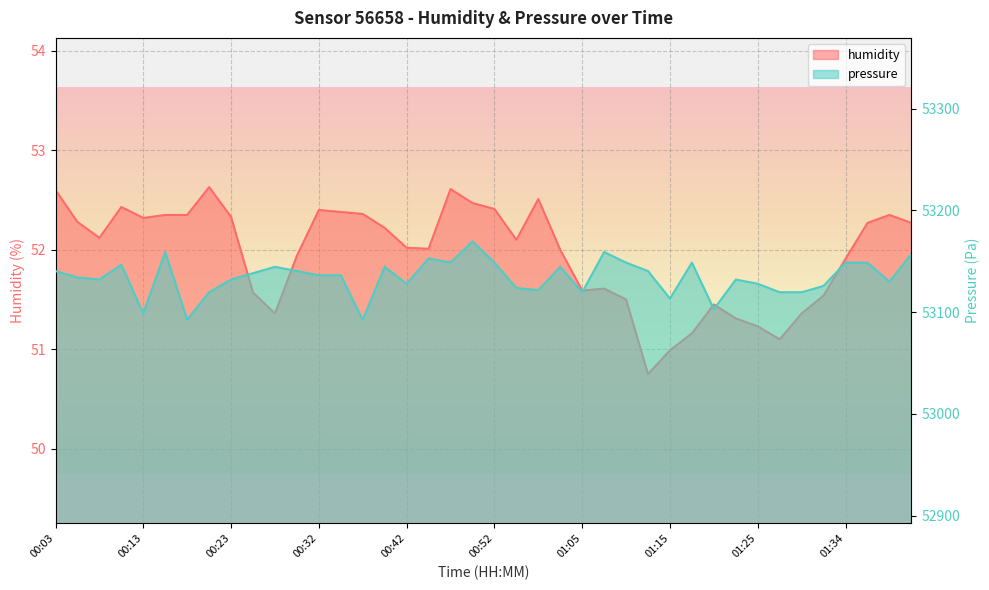

What is the highest value of the pressure series?

53169.4